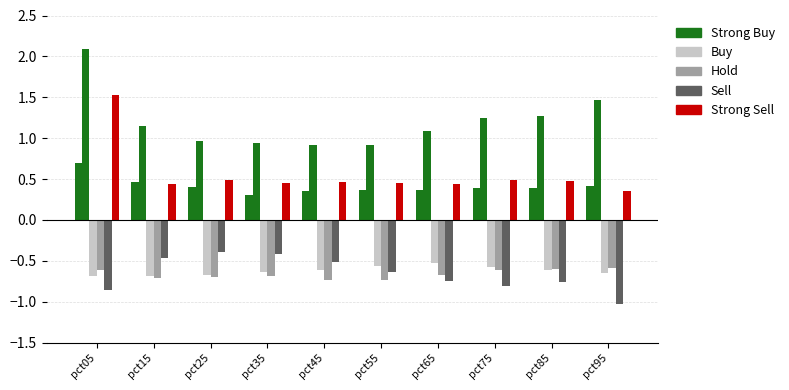

Count the number of categories in the chart.

10